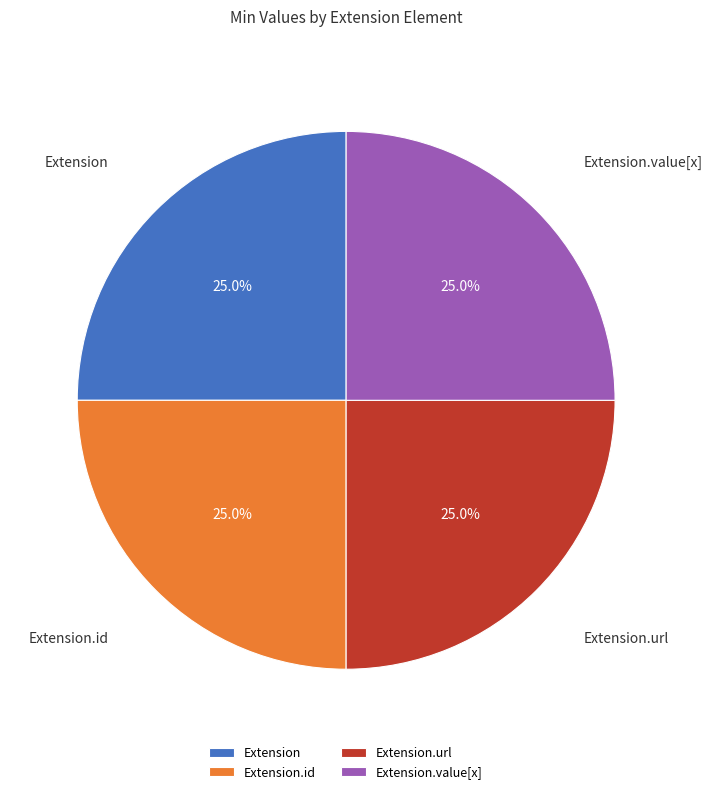

The Extension.id slice represents 1% of the pie. True or false?

False